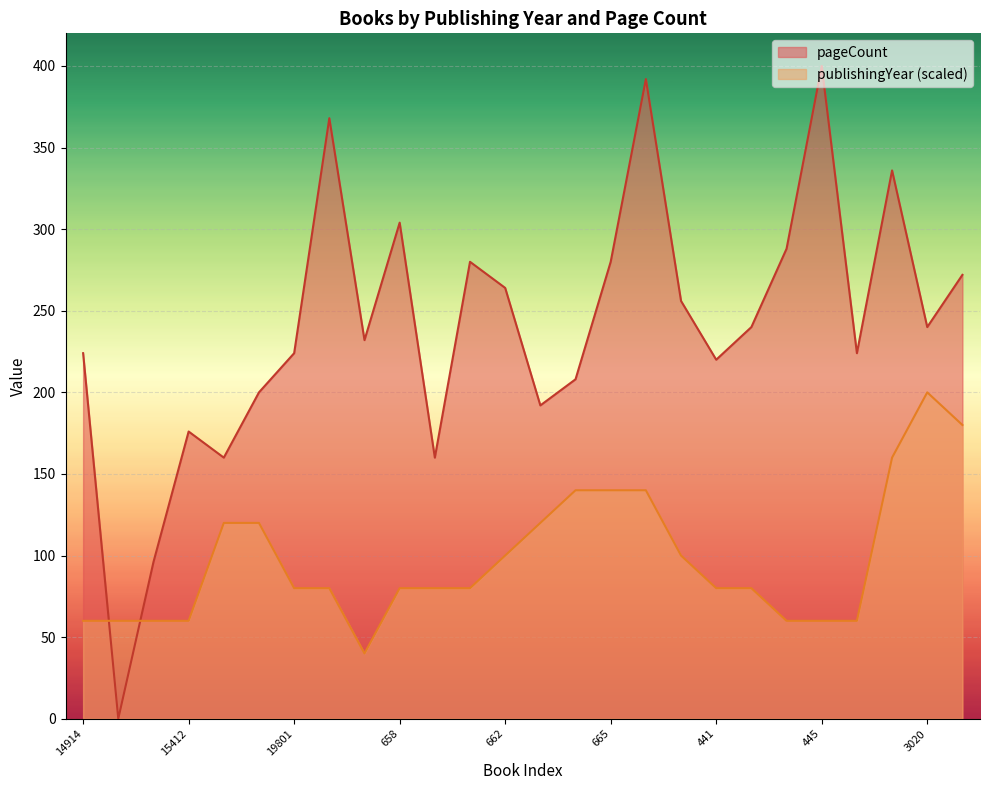

Rank the series by their maximum value, from highest to lowest.

pageCount, publishingYear (scaled)